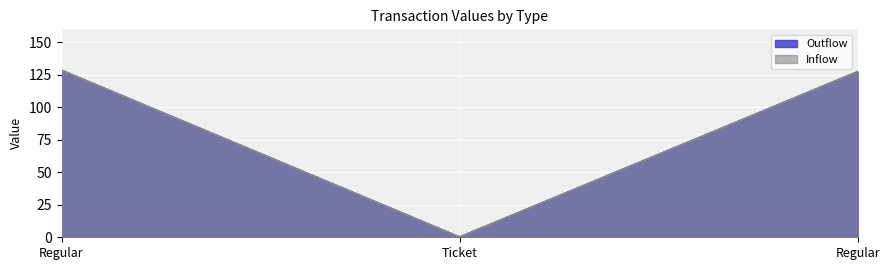

Rank the series by their maximum value, from lowest to highest.

Outflow, Inflow